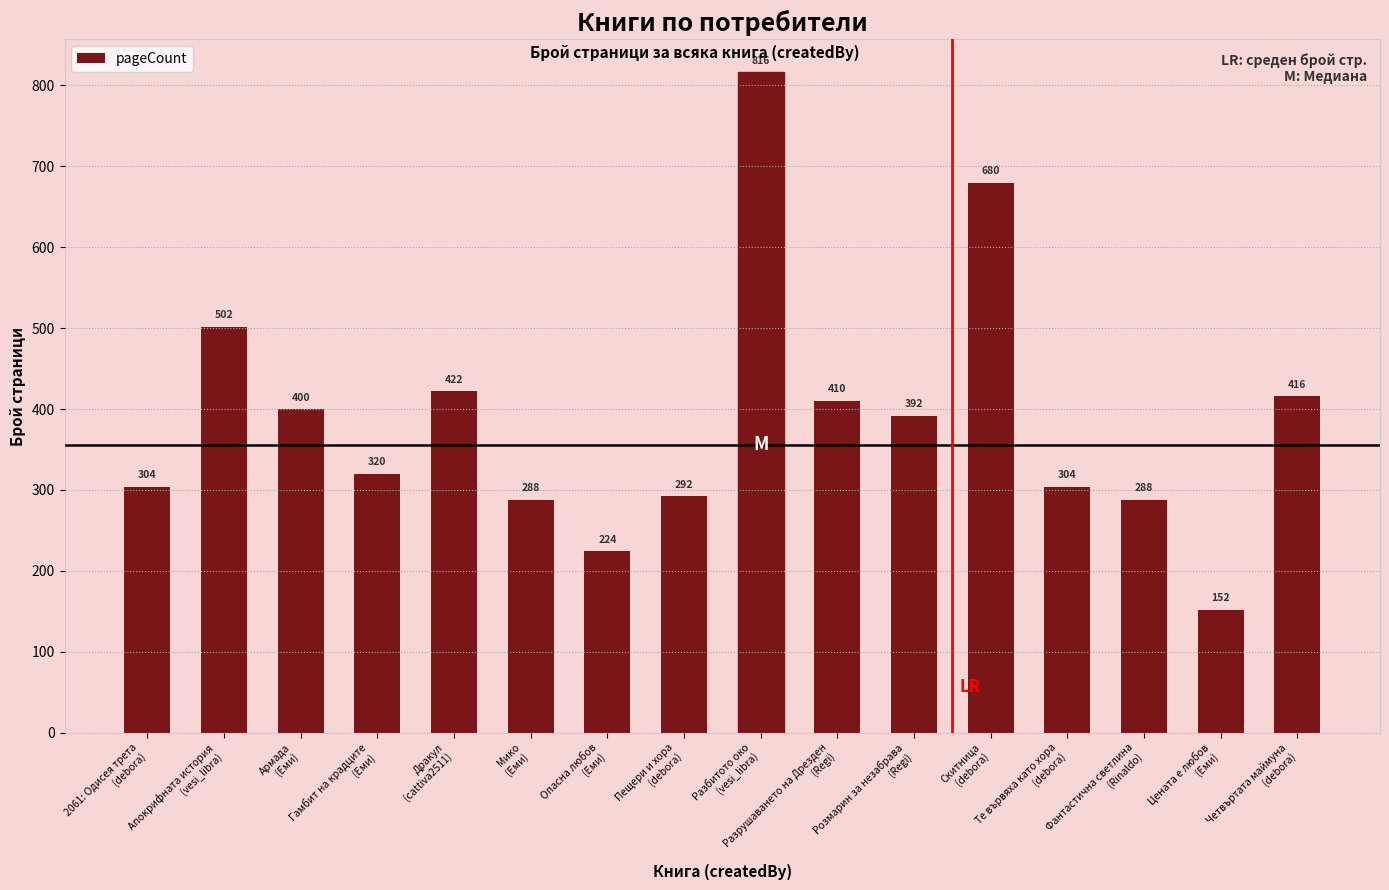

What is the change in value from Скитница
(debora) to Фантастична светлина
(Rinaldo)?

-392